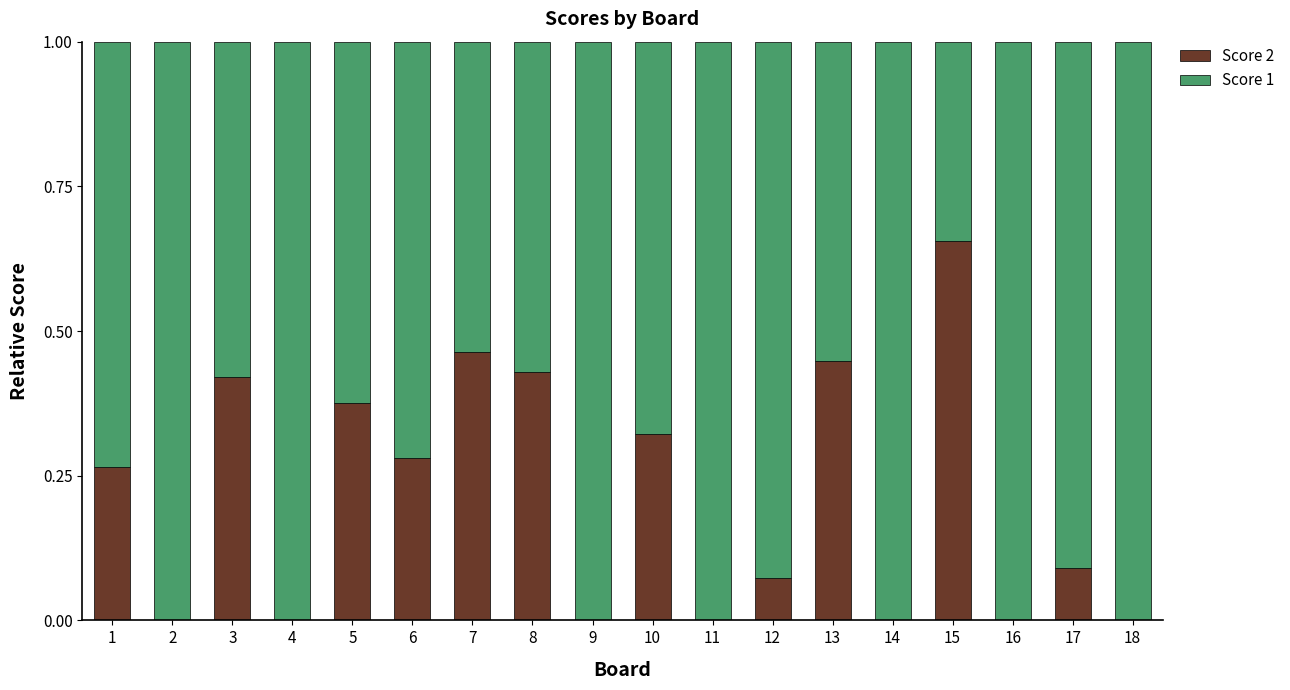

What is the total value across all series at 5?

1.0